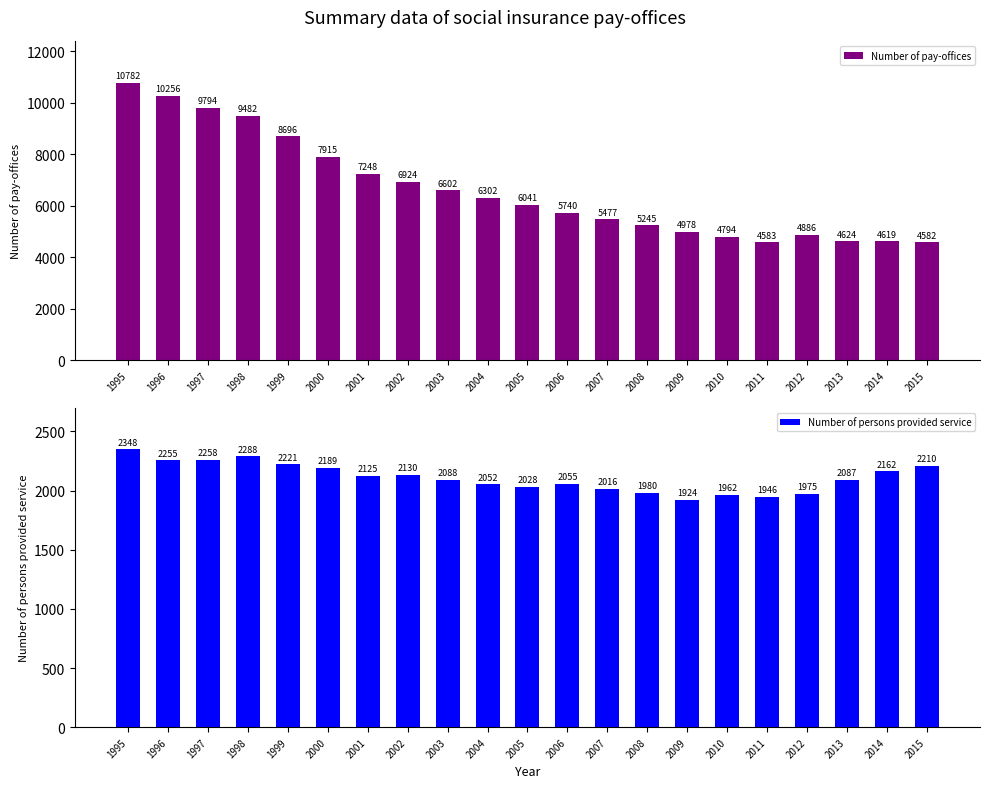

How many distinct data groups are displayed?

2